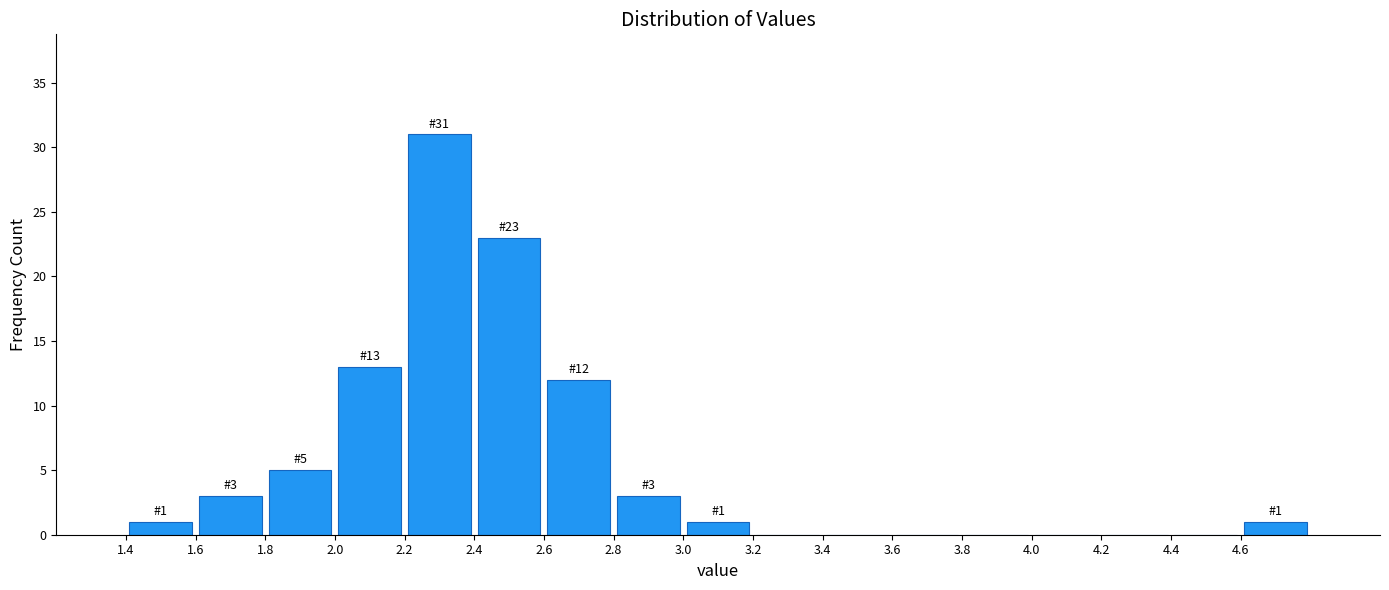

Which range on the x-axis has the tallest bar?

2.2 to 2.4